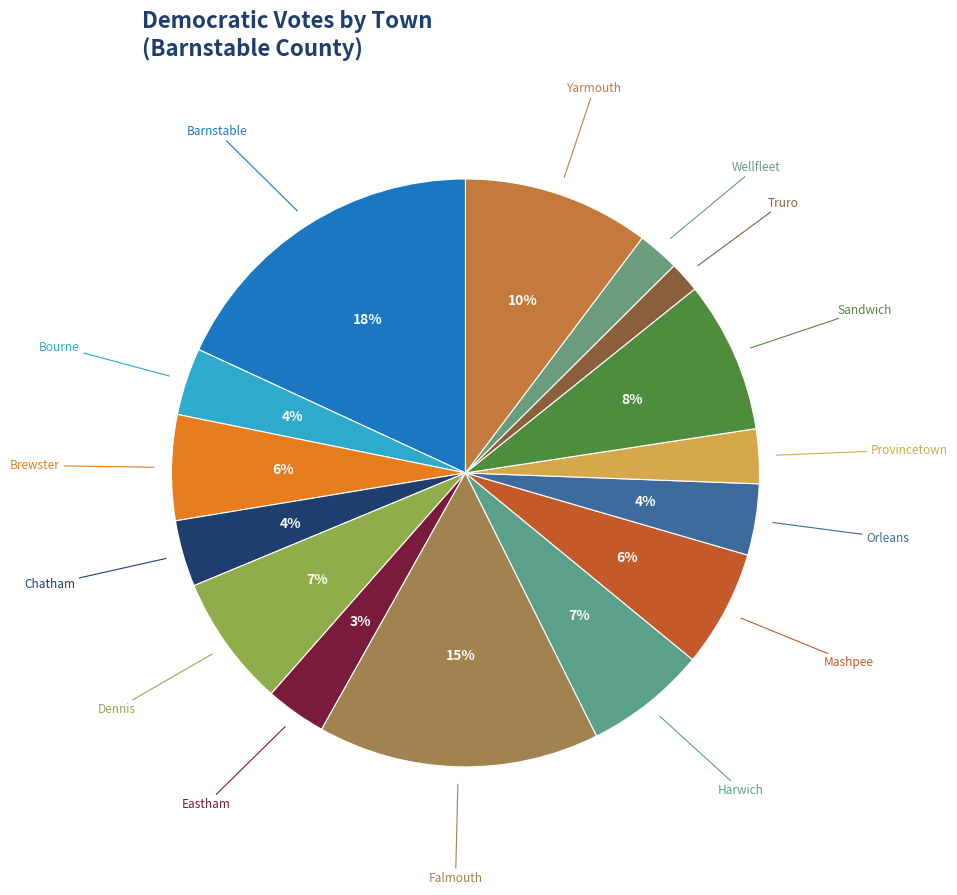

The Dennis slice represents 7% of the pie. True or false?

True